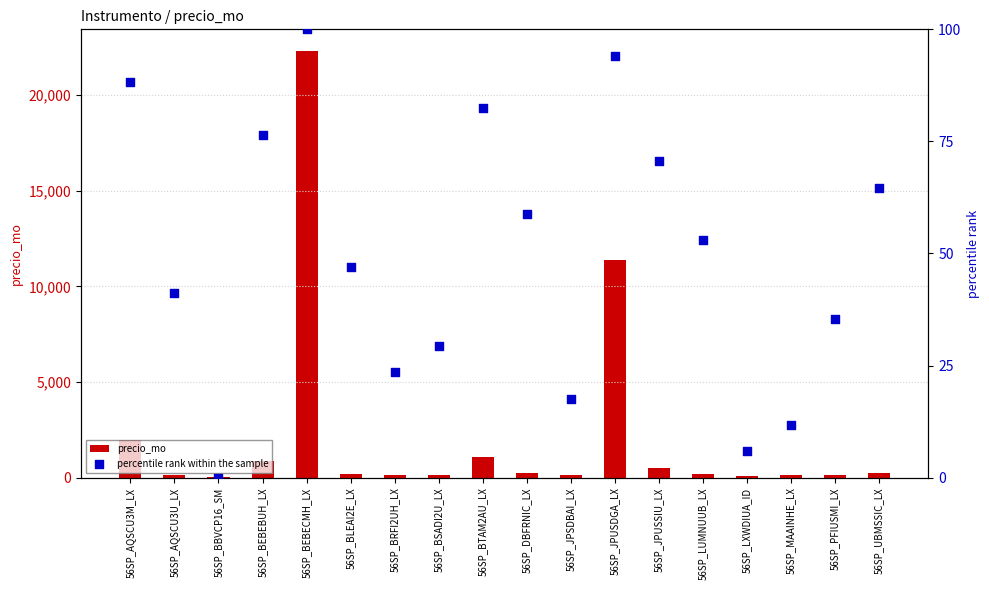

At how many categories does at least one series exceed 18659?

1